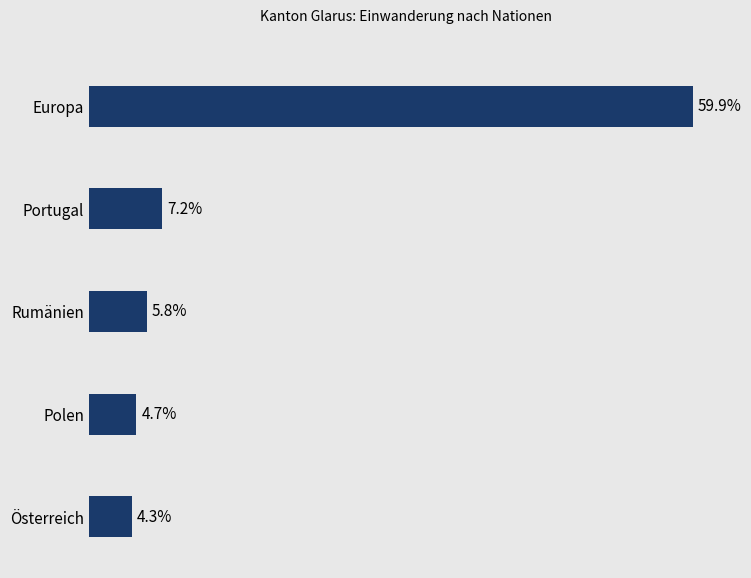

Where is the data nearest to the value 32?

Portugal